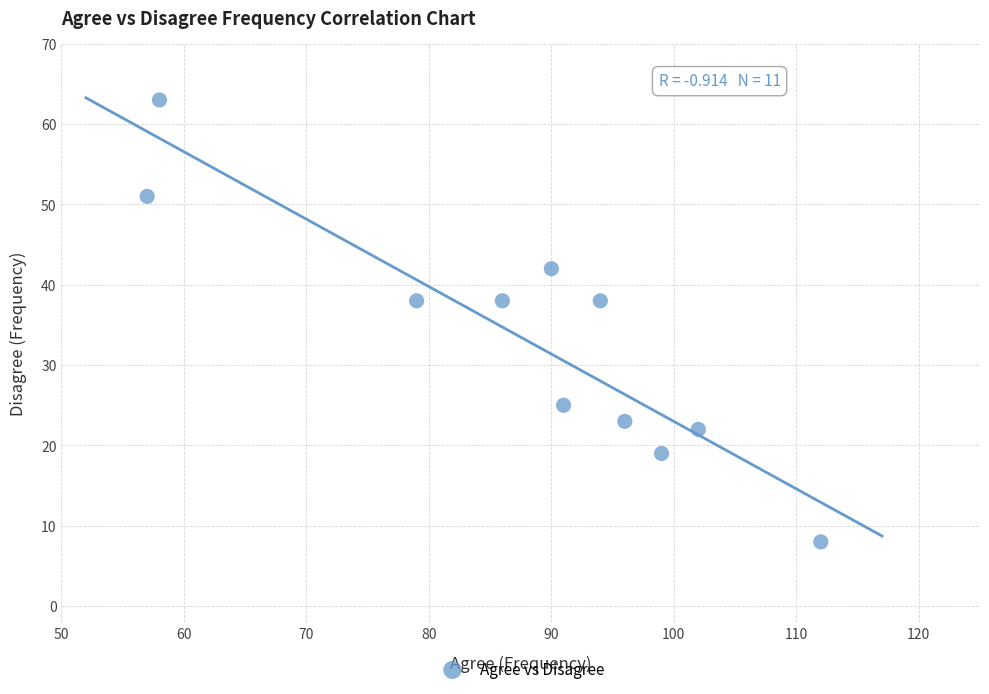

What is the range of Y values (max minus min)?

55